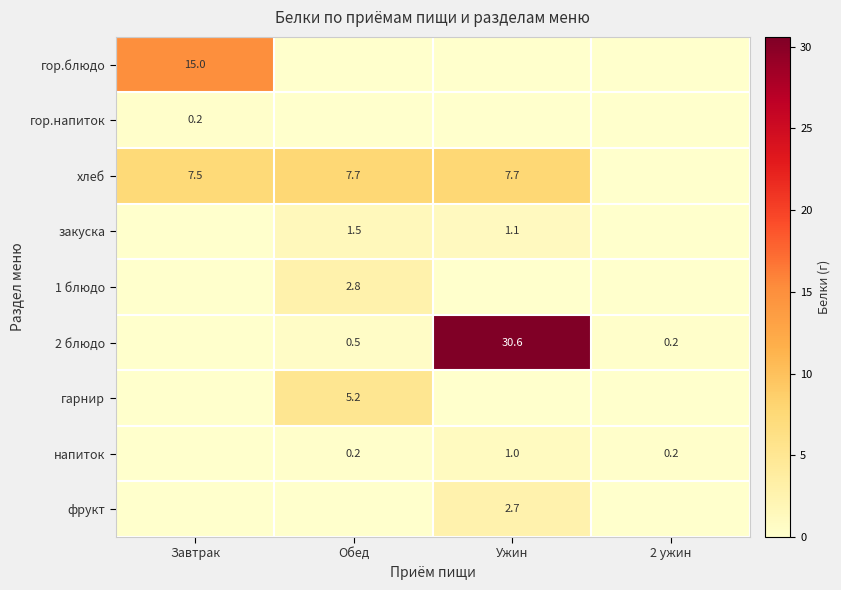

Is it true that закуска equals 1.1 at Ужин?

True